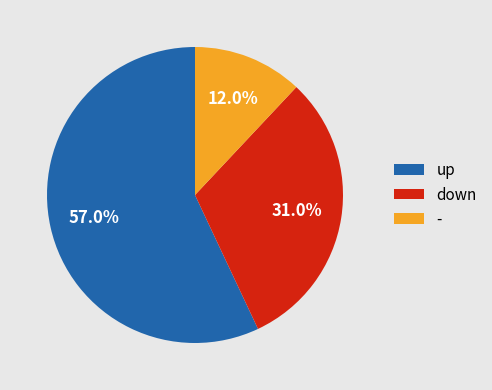

Which slice represents more than half of the pie?

up